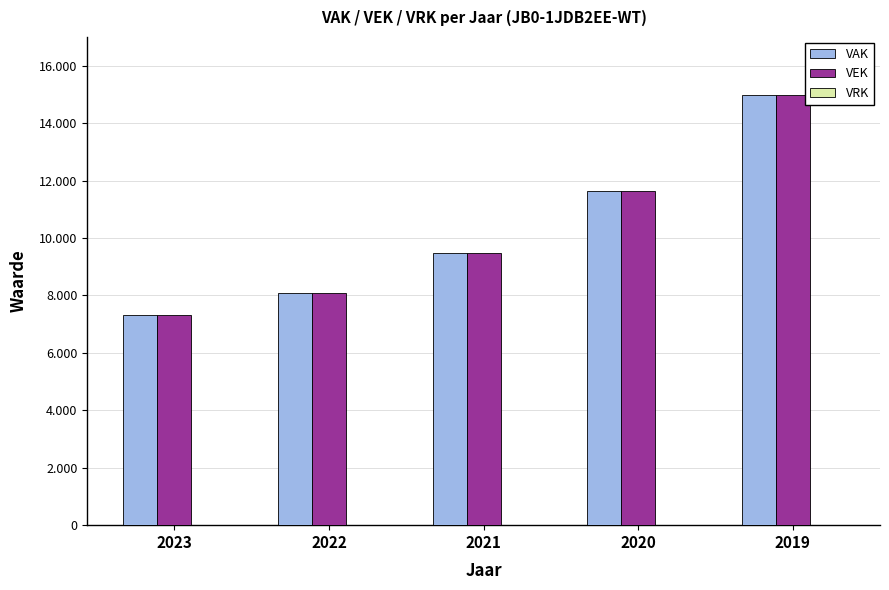

What is the difference between the maximum and minimum values in the VAK series?

7650